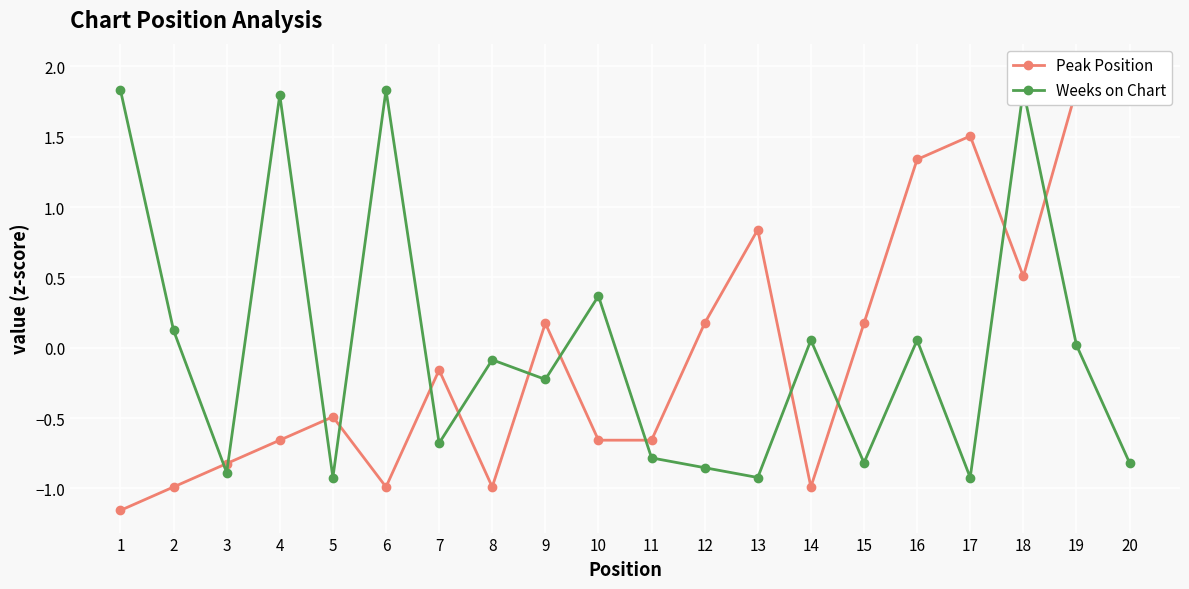

Between 15 and 16, which is larger?

16